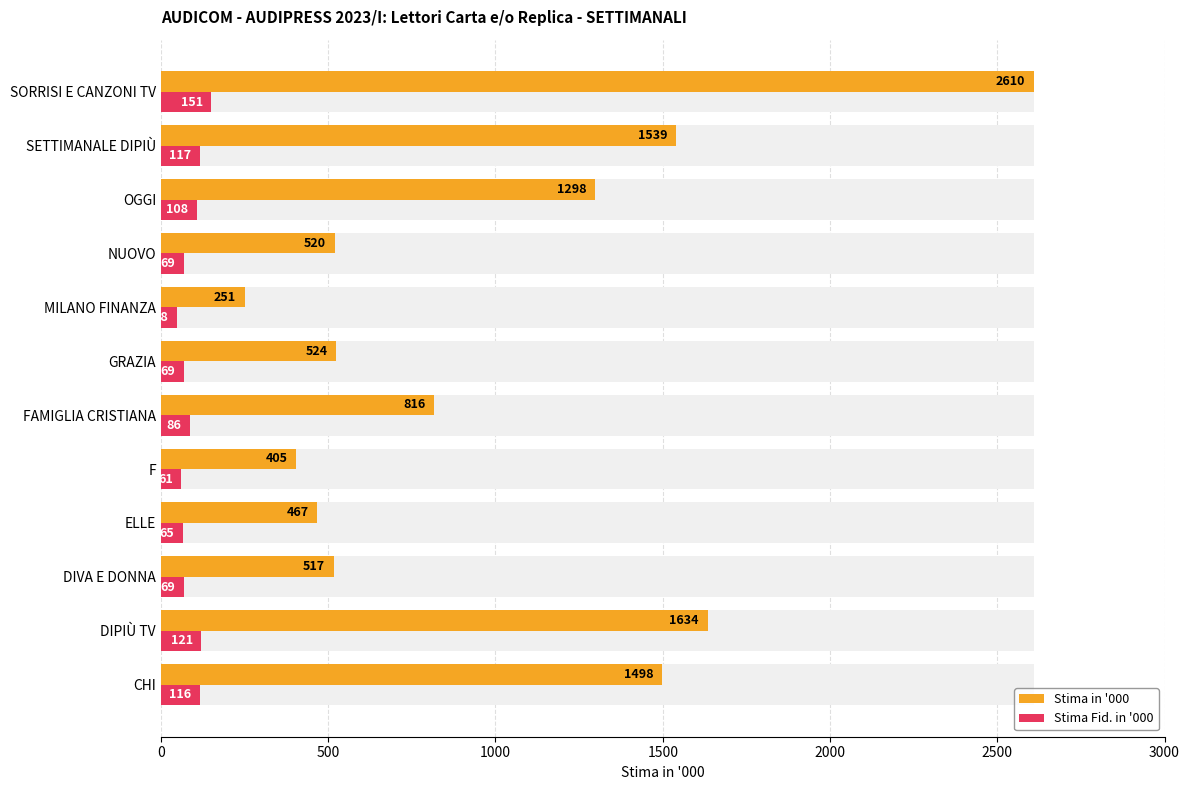

Rank the series by their maximum value, from highest to lowest.

Stima in '000, Stima Fid. in '000